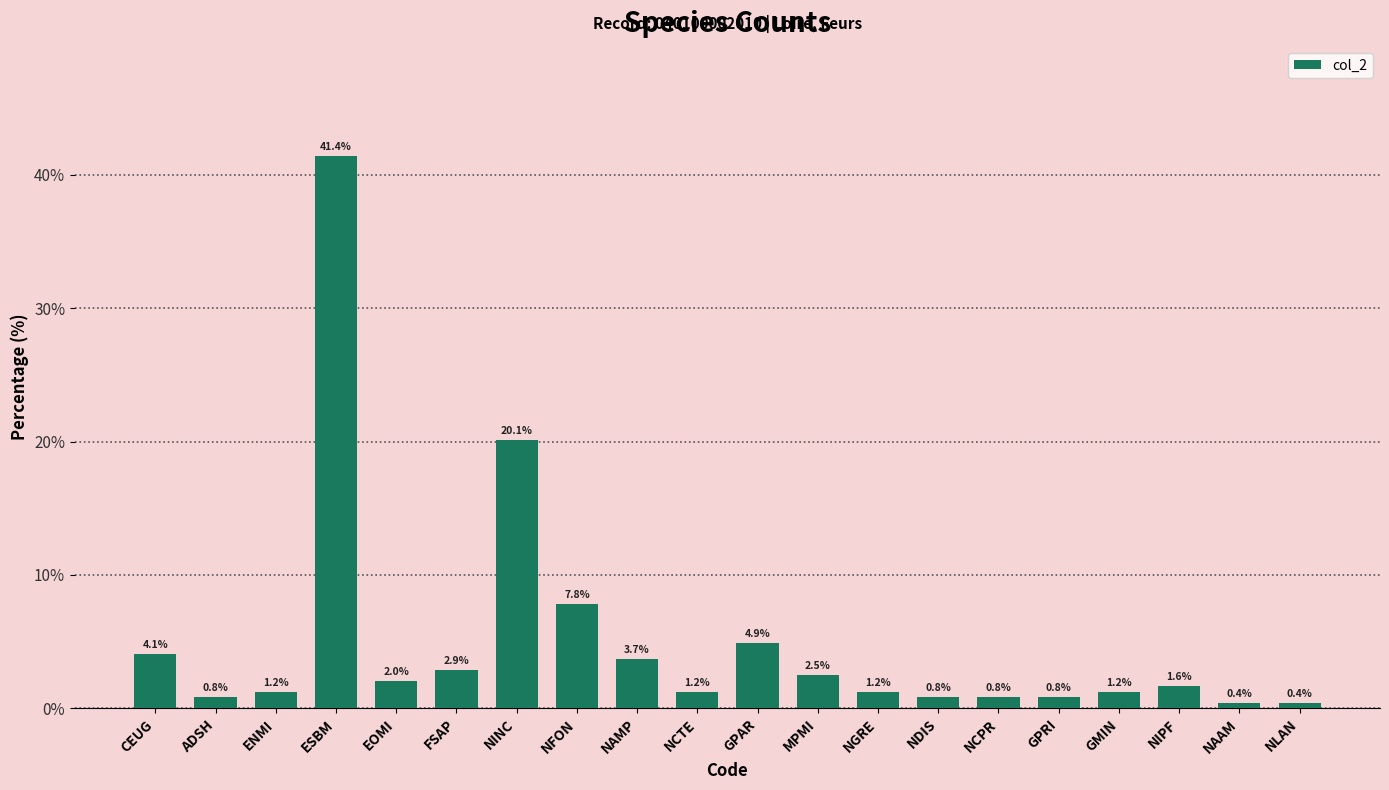

What is the label of the 7th bar from the right?

NDIS